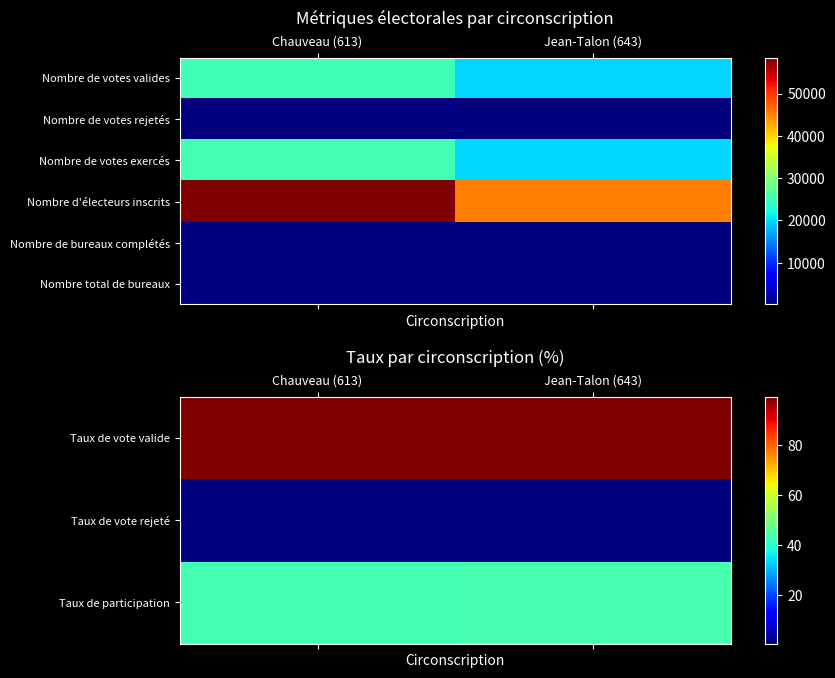

At which category is the sum across all series the highest?

Chauveau (613)